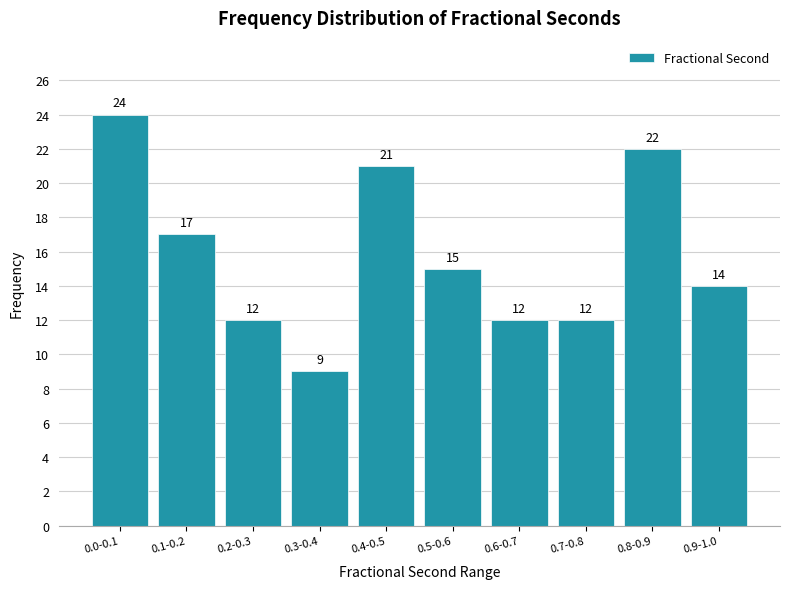

Reading right to left, extract all data points from this chart.

14	22	12	12	15	21	9	12	17	24